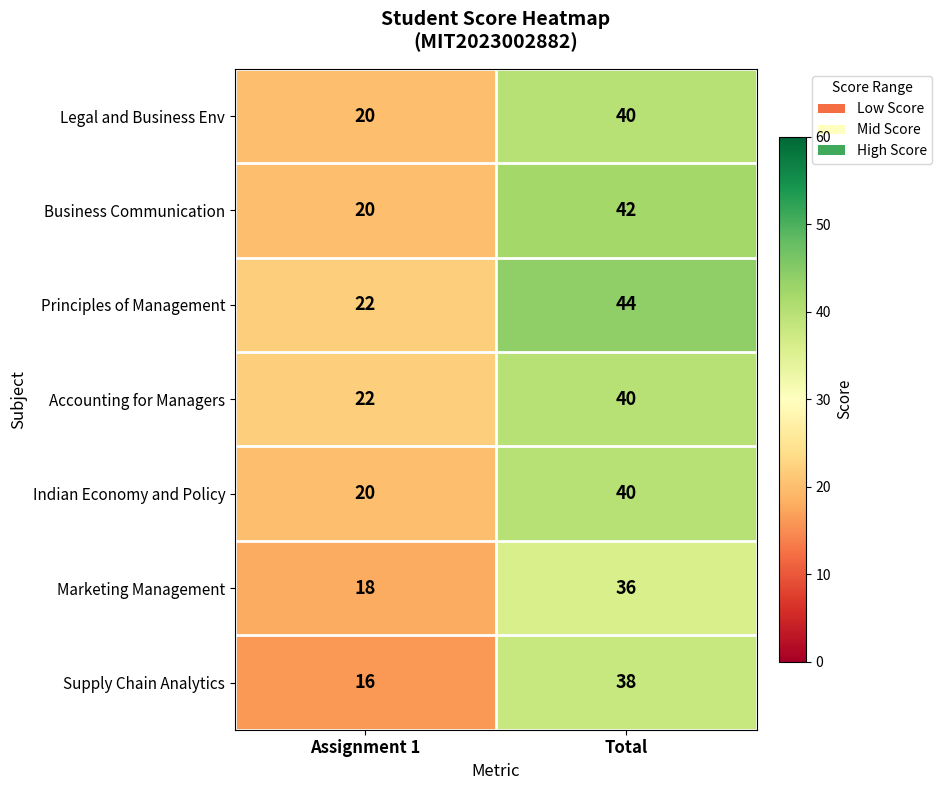

What is the greatest value displayed?

44